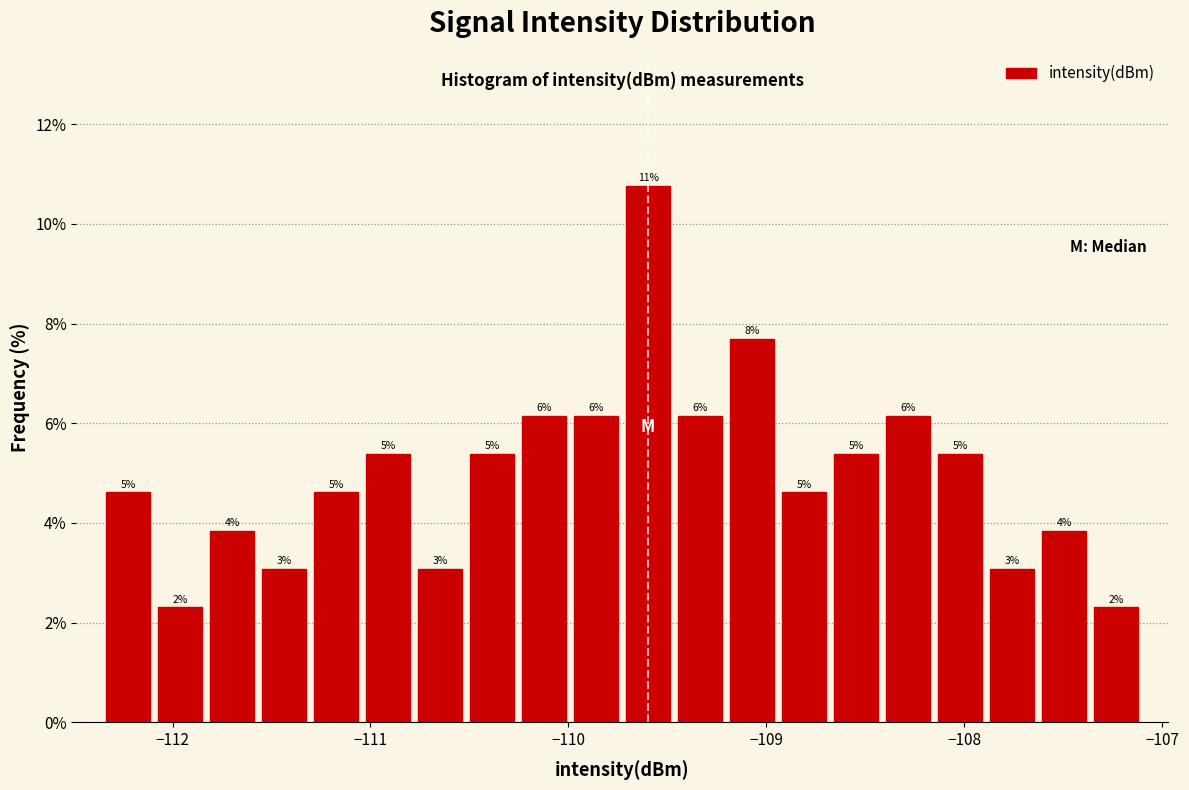

Read against the x-axis, roughly where is the centre of the tallest bar?

-109.6